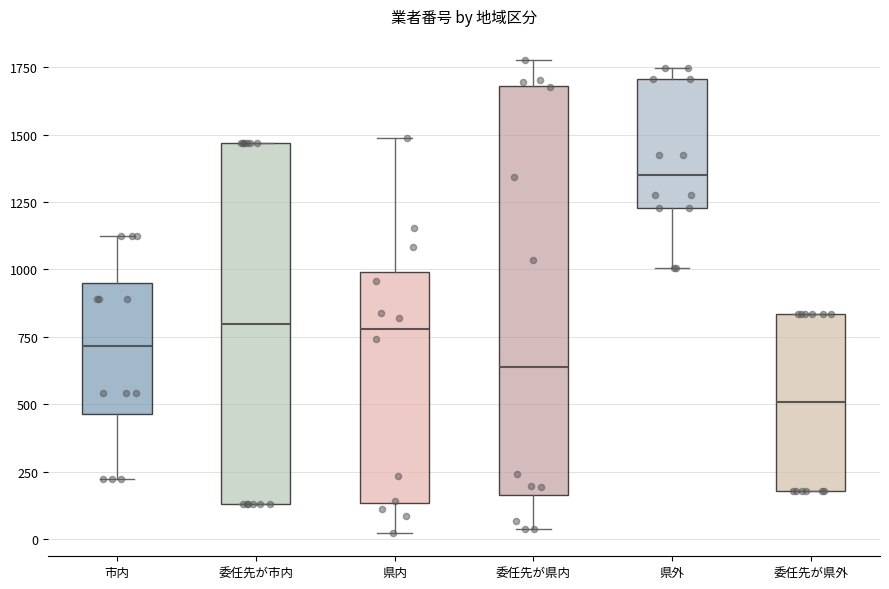

Reading left to right, read every box against the y-axis: the position of its median line, the range the box covers, and the ends of its whiskers. The values are not printed on the chart, so give them approximately, as read against the axis.

市内: median 700, box 450 to 950, whiskers 200 to 1100
委任先が市内: median 800, box 150 to 1450, whiskers 150 to 1450
県内: median 800, box 150 to 1000, whiskers 0 to 1500
委任先が県内: median 650, box 150 to 1700, whiskers 50 to 1800
県外: median 1350, box 1250 to 1700, whiskers 1000 to 1750
委任先が県外: median 500, box 200 to 850, whiskers 200 to 850